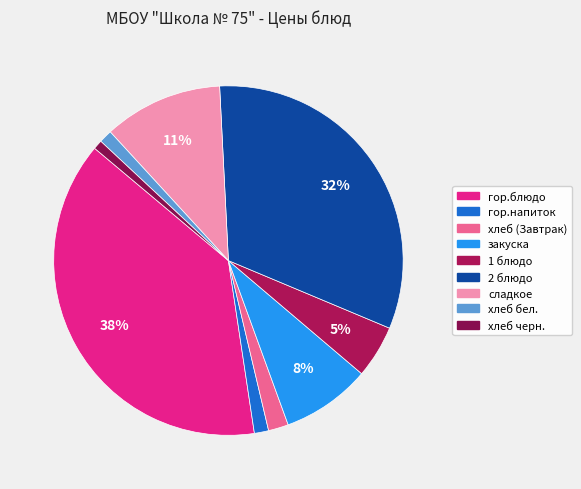

Is it true that хлеб (Завтрак) is 1% of the pie?

False